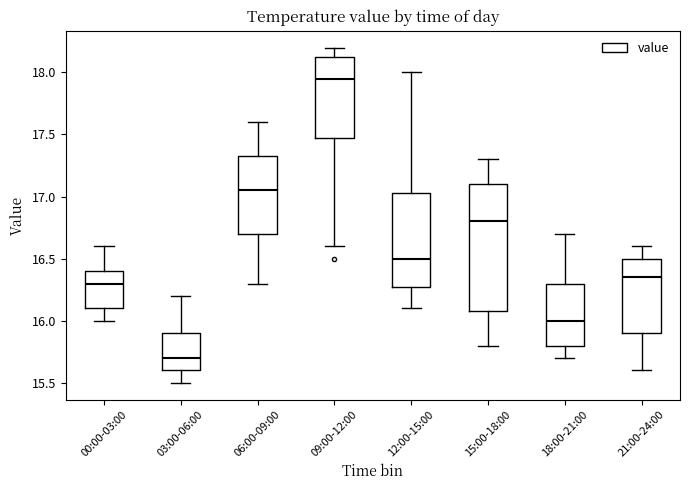

Reading left to right, read every box against the y-axis: the position of its median line, the range the box covers, and the ends of its whiskers. The values are not printed on the chart, so give them approximately, as read against the axis.

00:00-03:00: median 16.30, box 16.10 to 16.40, whiskers 16.00 to 16.60
03:00-06:00: median 15.70, box 15.60 to 15.90, whiskers 15.50 to 16.20
06:00-09:00: median 17.05, box 16.70 to 17.35, whiskers 16.30 to 17.60
09:00-12:00: median 17.95, box 17.50 to 18.15, whiskers 16.60 to 18.20
12:00-15:00: median 16.50, box 16.30 to 17.05, whiskers 16.10 to 18.00
15:00-18:00: median 16.80, box 16.10 to 17.10, whiskers 15.80 to 17.30
18:00-21:00: median 16.00, box 15.80 to 16.30, whiskers 15.70 to 16.70
21:00-24:00: median 16.35, box 15.90 to 16.50, whiskers 15.60 to 16.60